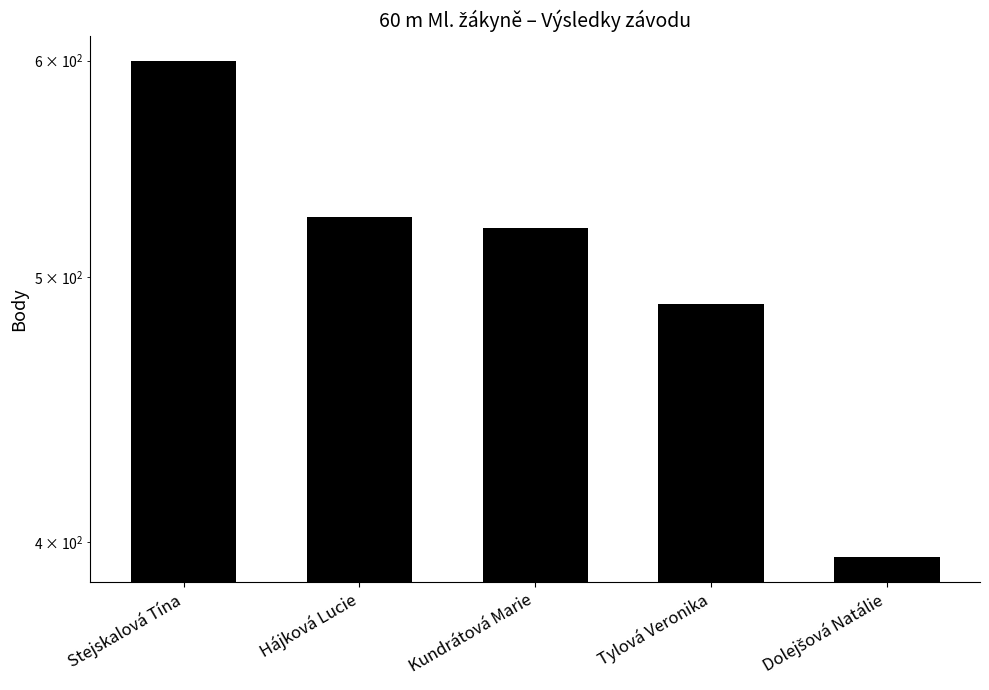

Is it true that the value at Tylová Veronika is 686?

False